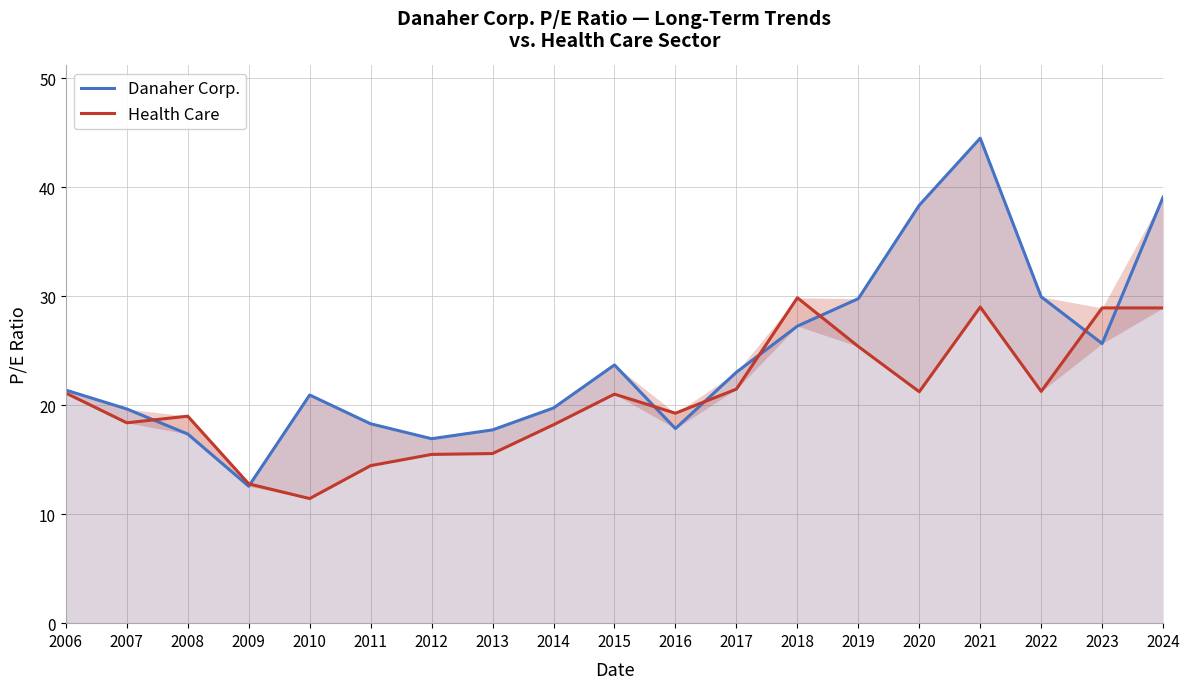

At which label does Danaher Corp. first exceed 21?

2006